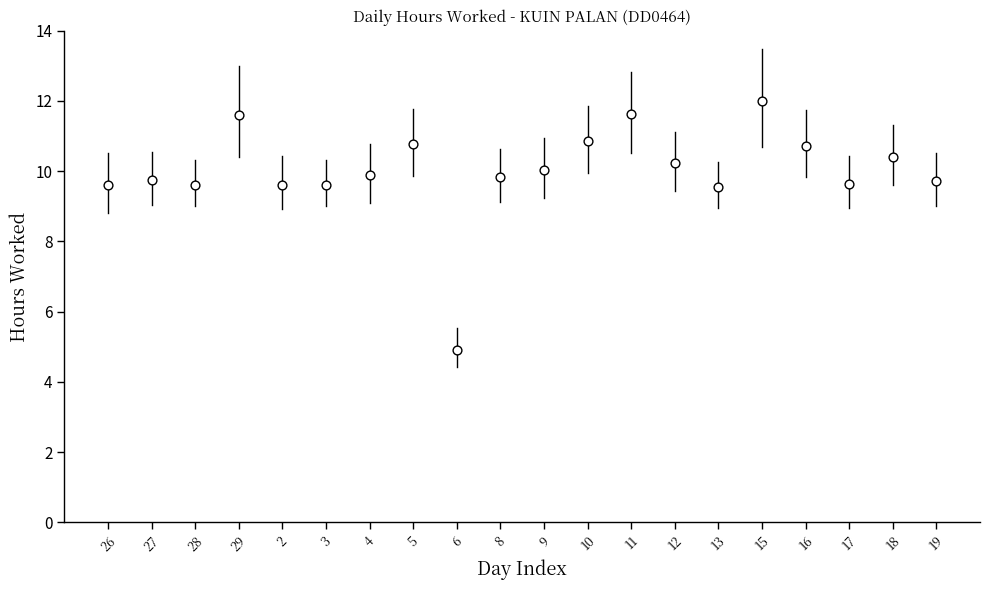

What is the range of X values (max minus min)?

19.0